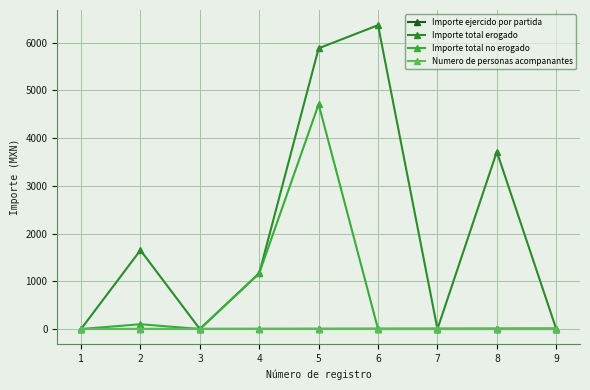

At which category does Importe total no erogado reach its first local valley?

3